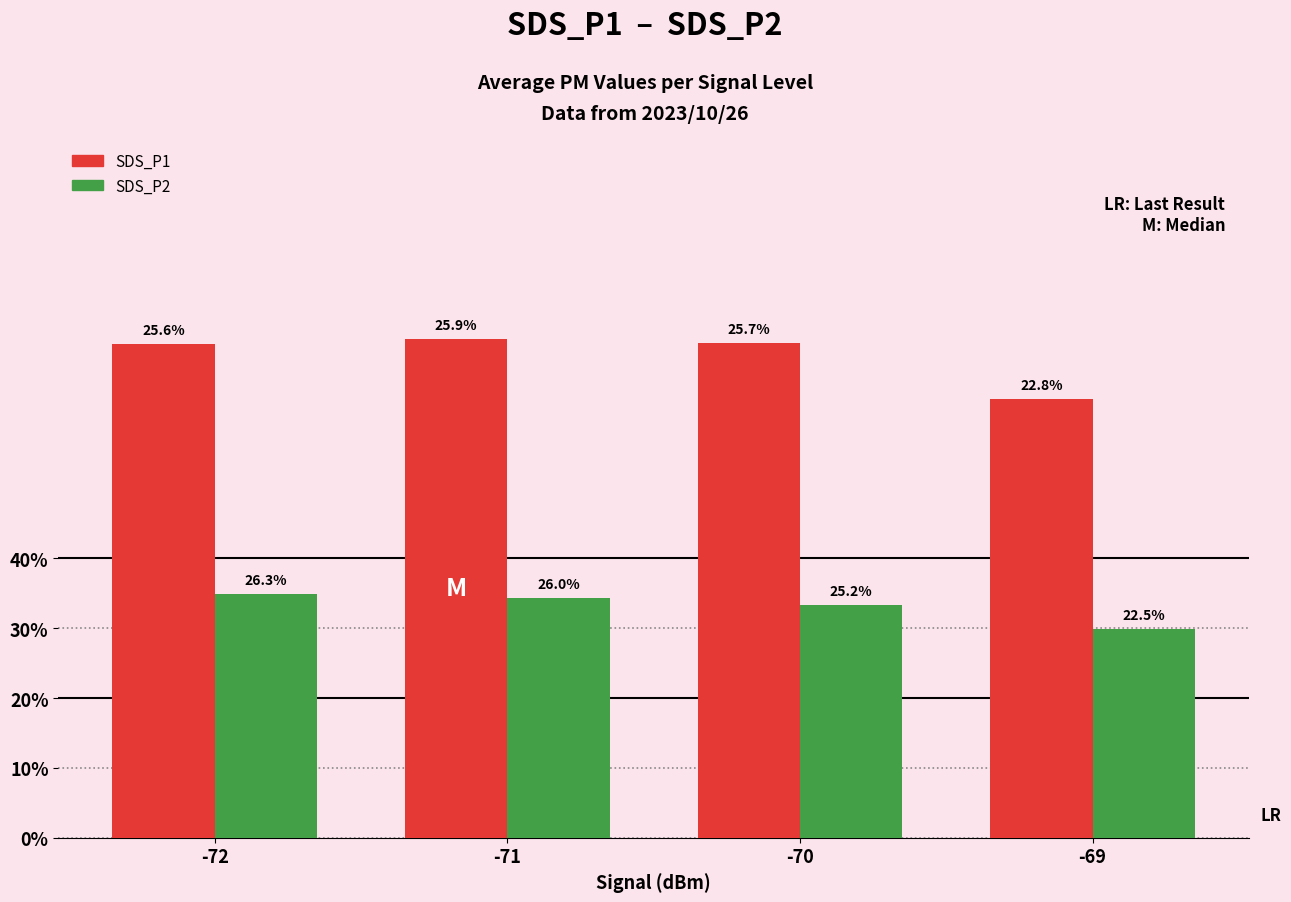

Where is SDS_P1 nearest to the value 3?

-69